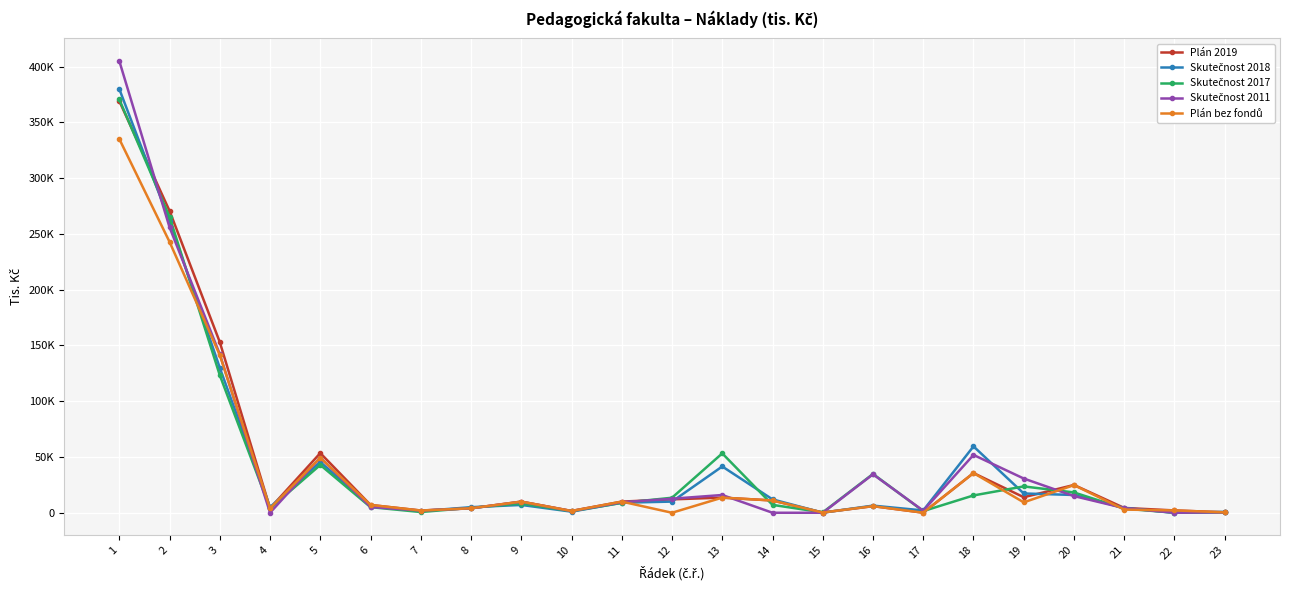

Is this an area chart (filled region under the line)?

No